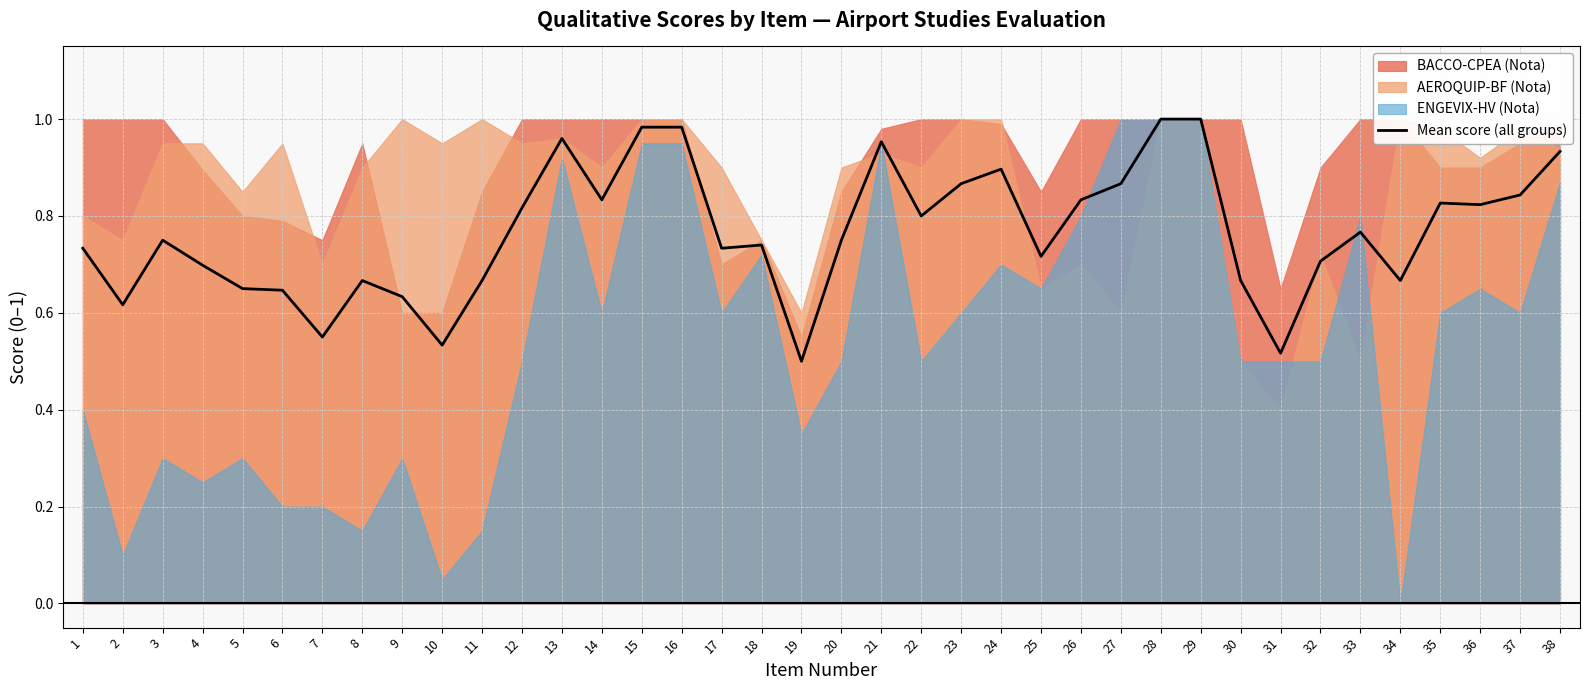

True or false: the data shows 0.7 at 17.

True